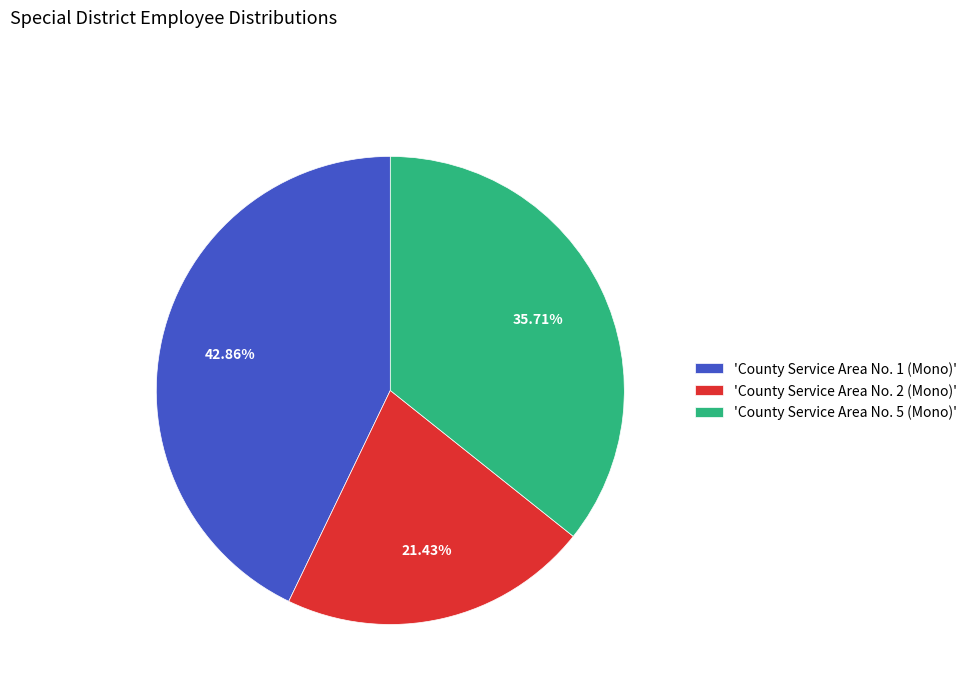

Is there any slice that represents more than half of the pie?

No